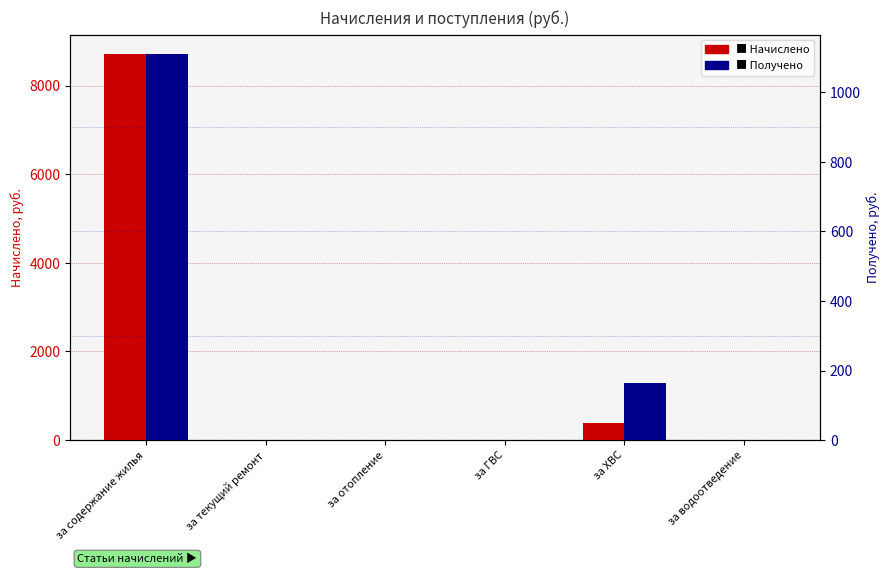

What is the spread (max minus min) of values at за содержание жилья?

7604.8